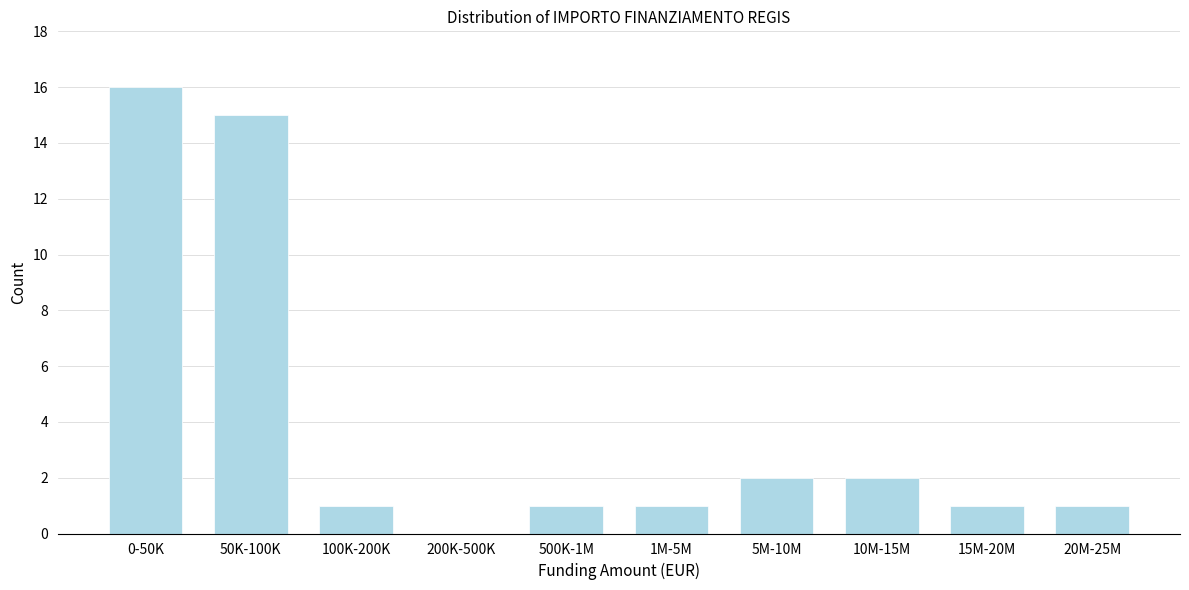

Reading left to right, transcribe all the data shown in this chart.

0-50K=16	50K-100K=15	100K-200K=1	200K-500K=0	500K-1M=1	1M-5M=1	5M-10M=2	10M-15M=2	15M-20M=1	20M-25M=1